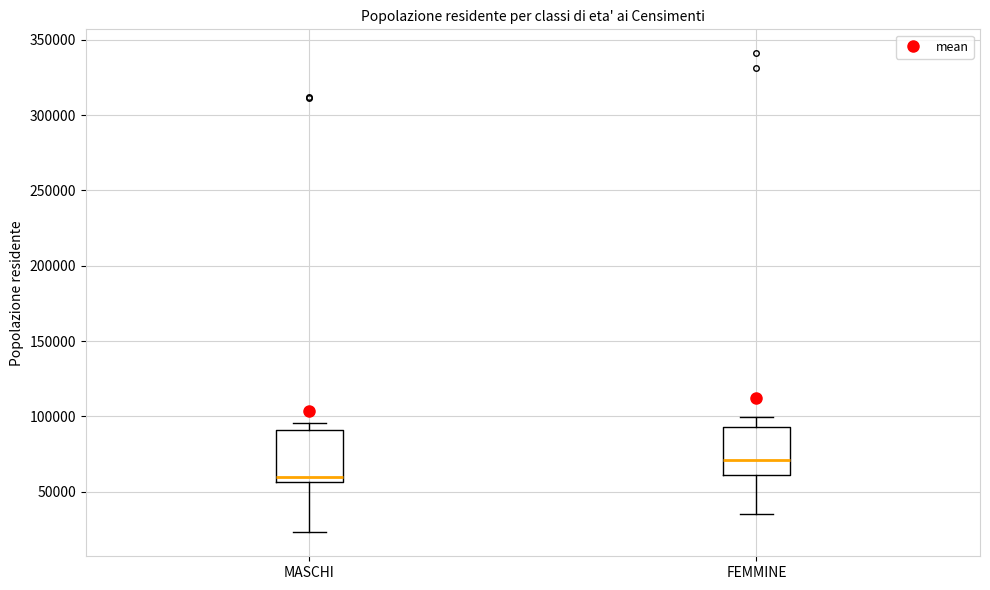

Reading left to right, transcribe this box plot: for each box, give where its median line is, the range the box spans, and where its two whiskers end, as read against the y-axis. The values are not printed on the chart, so give them approximately, as read against the axis.

MASCHI: median 60000, box 55000 to 90000, whiskers 25000 to 95000
FEMMINE: median 70000, box 60000 to 95000, whiskers 35000 to 100000